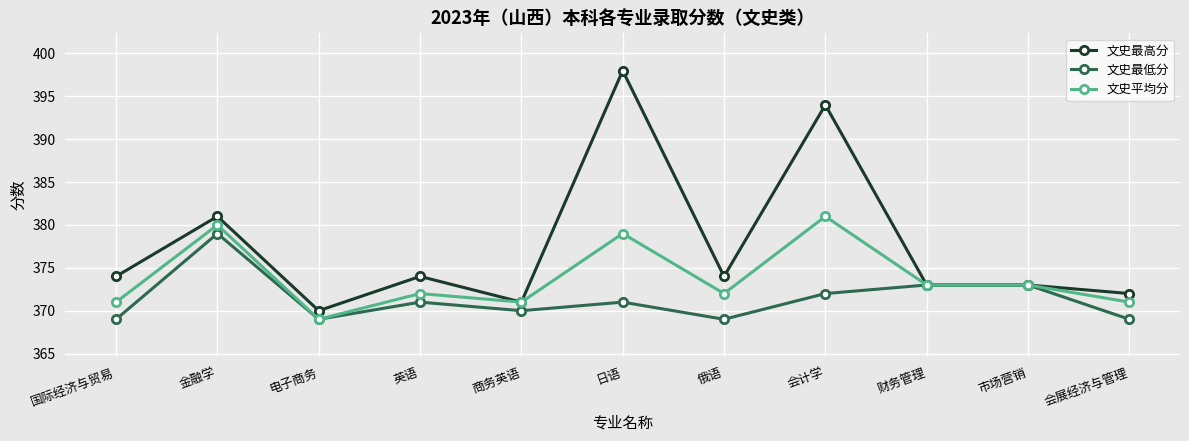

The 文史最低分 series shows 372 at 会计学. True or false?

True